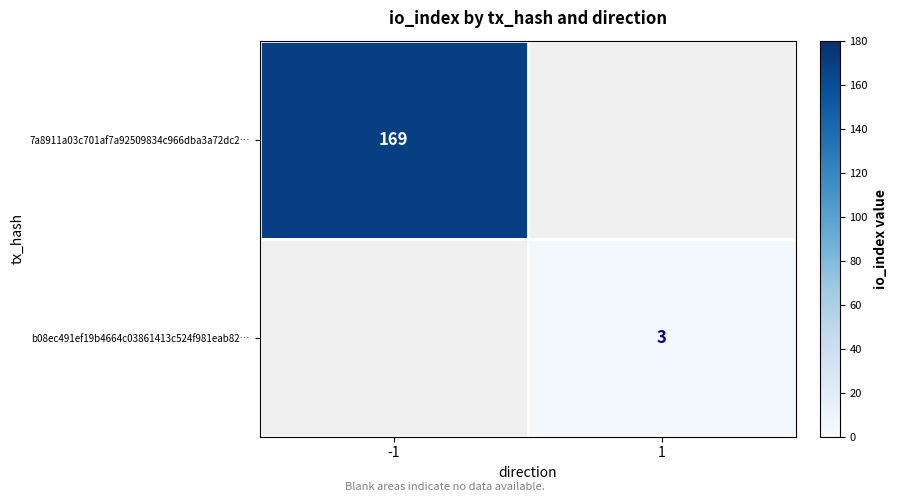

The value of 7a8911a03c701af7a92509834c966dba3a72dc2… at -1 is 169. True or false?

True